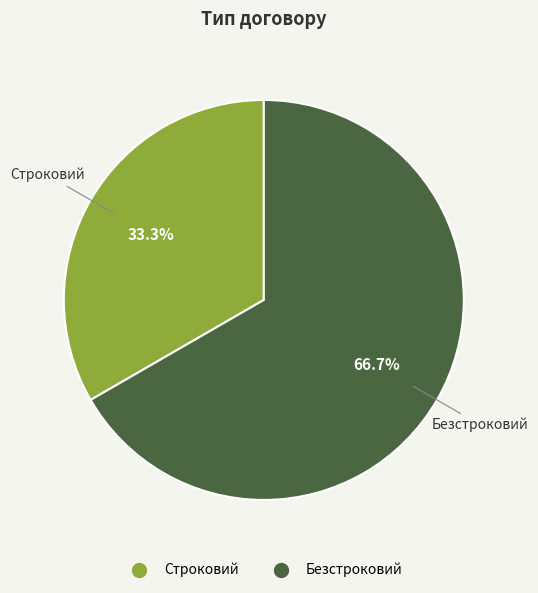

What is the largest slice in the pie chart?

Безстроковий